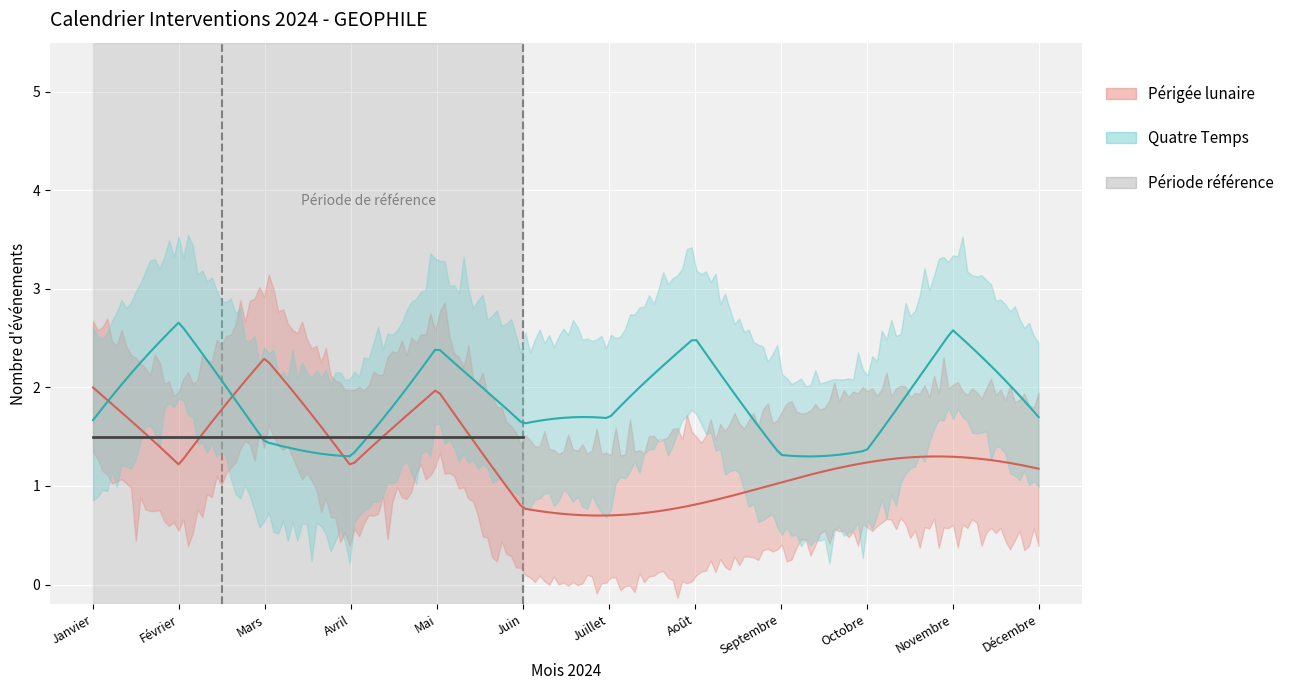

True or false: Cumul pluie (mm) and Quatre Temps cross at least once.

False